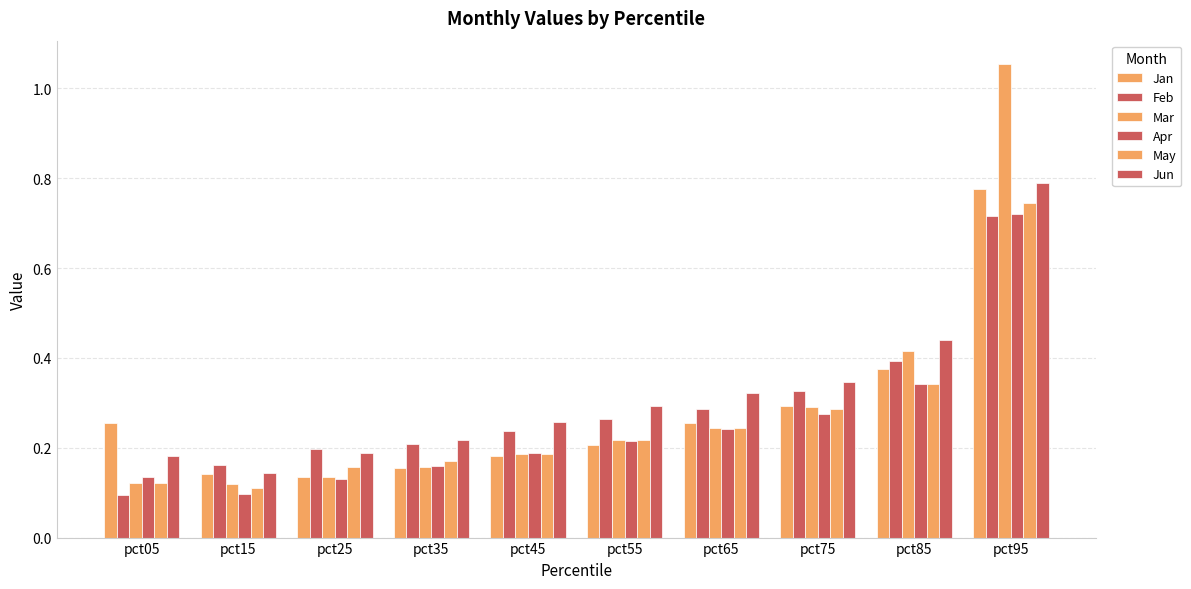

Which category has the highest value across all series?

pct95